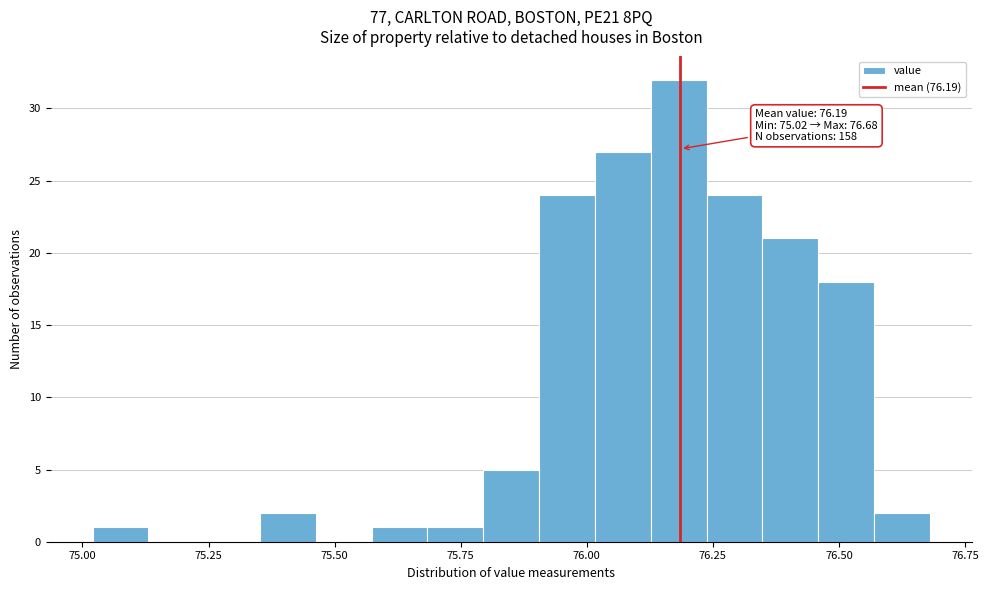

Around what value on the x-axis is the tallest bar? Give the approximate position of its centre, as read against the axis.

76.20